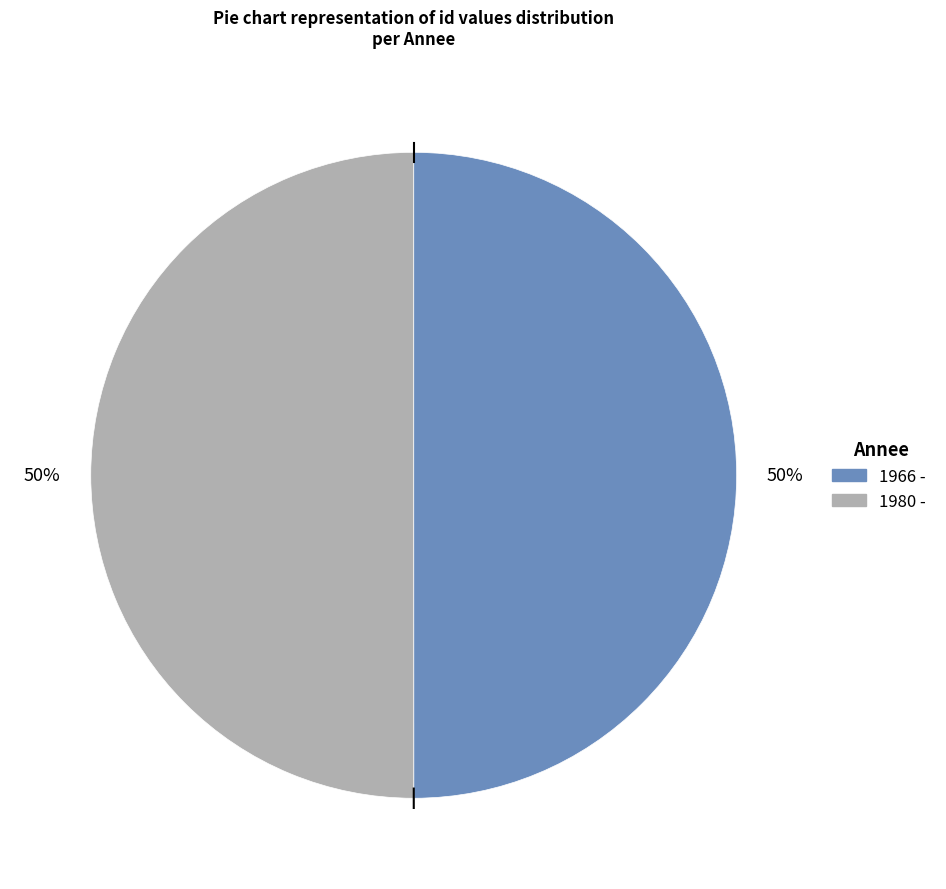

True or false: 1966 - accounts for 61% of the total.

False